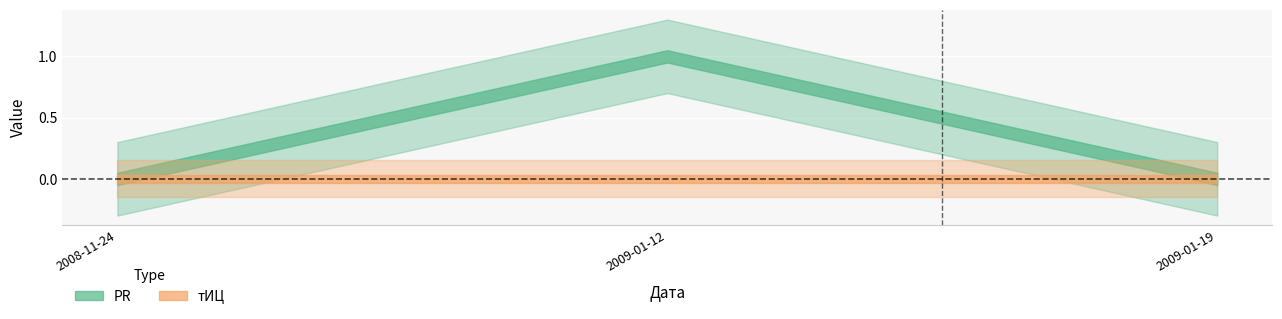

Reading left to right, what are all the values shown in this chart?

PR: 2008-11-24=0	2009-01-12=1	2009-01-19=0
тИЦ: 2008-11-24=0	2009-01-12=0	2009-01-19=0